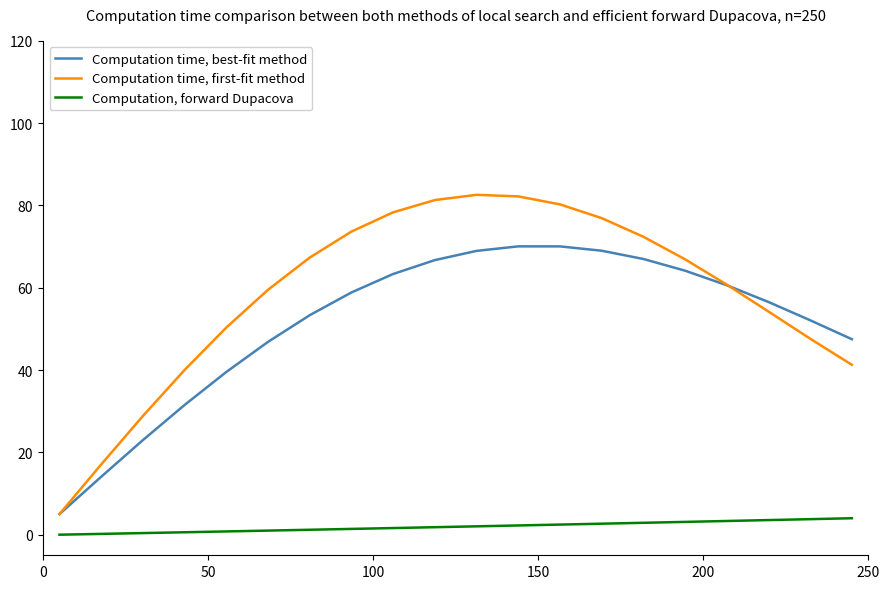

Which series has the largest total across all categories?

Computation time, first-fit method